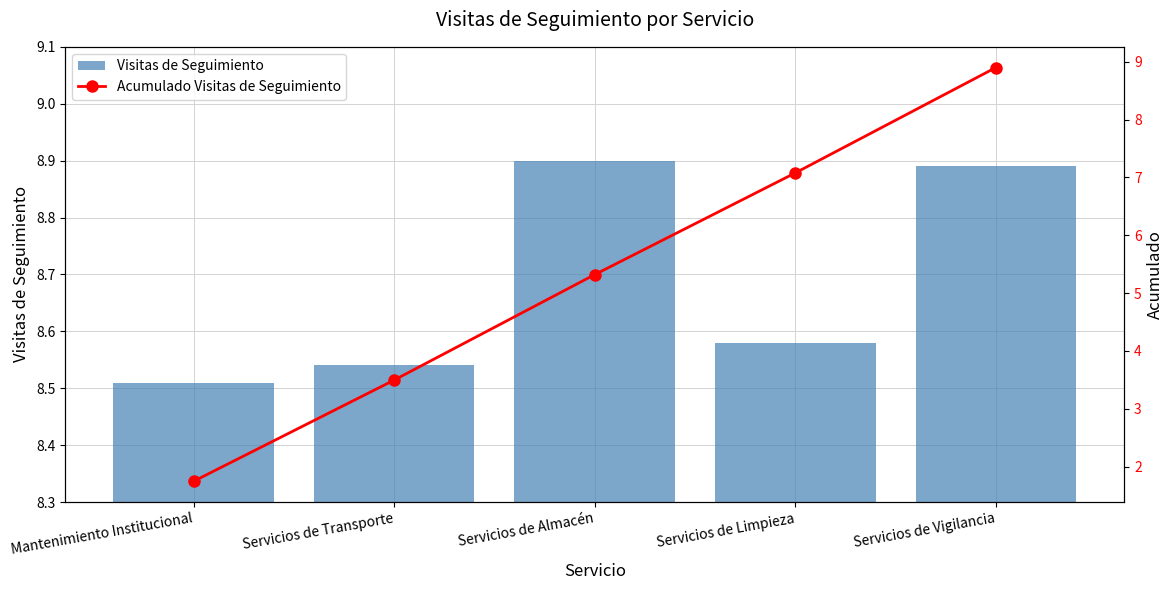

What is the sum of all Acumulado Visitas de Seguimiento values?

26.5